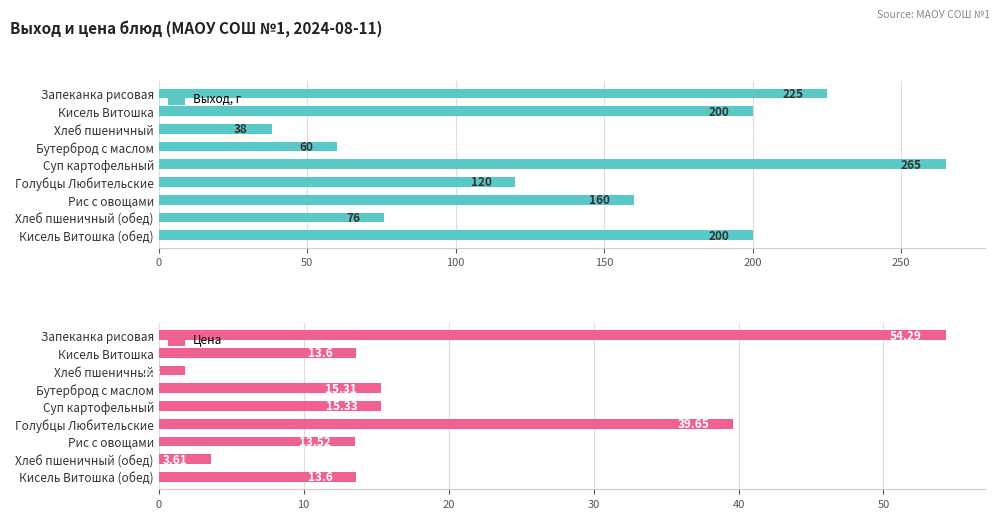

Reading left to right, transcribe all the data shown in this chart.

Выход, г: 225.0	200.0	38.0	60.0	265.0	120.0	160.0	76.0	200.0
Цена: 54.3	13.6	1.8	15.3	15.3	39.6	13.5	3.6	13.6